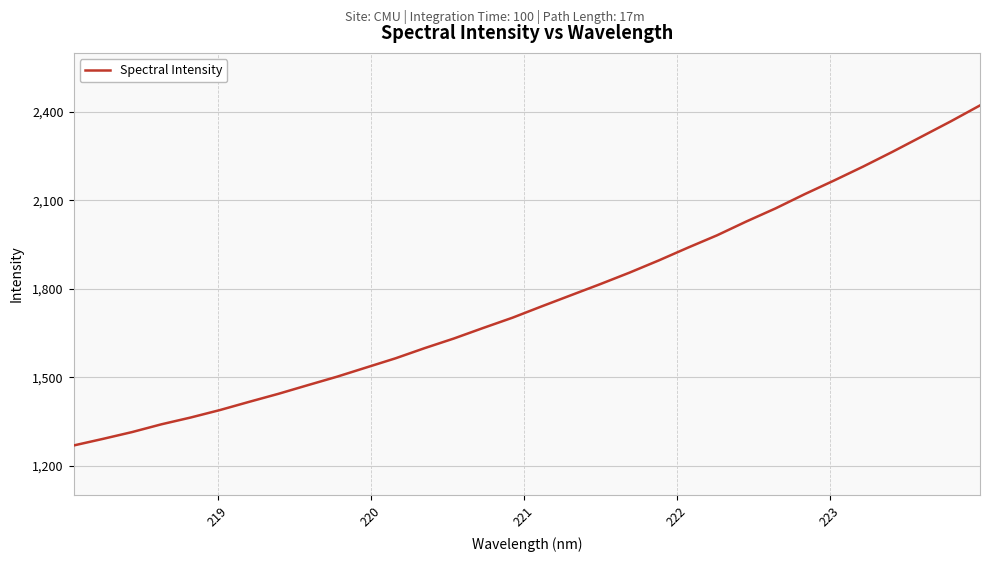

What is the smallest value displayed?

1268.4